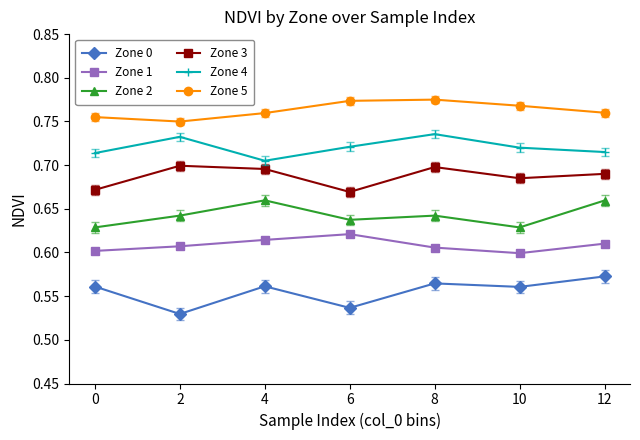

At 10, list the series in order from smallest to largest.

Zone 0, Zone 1, Zone 2, Zone 3, Zone 4, Zone 5